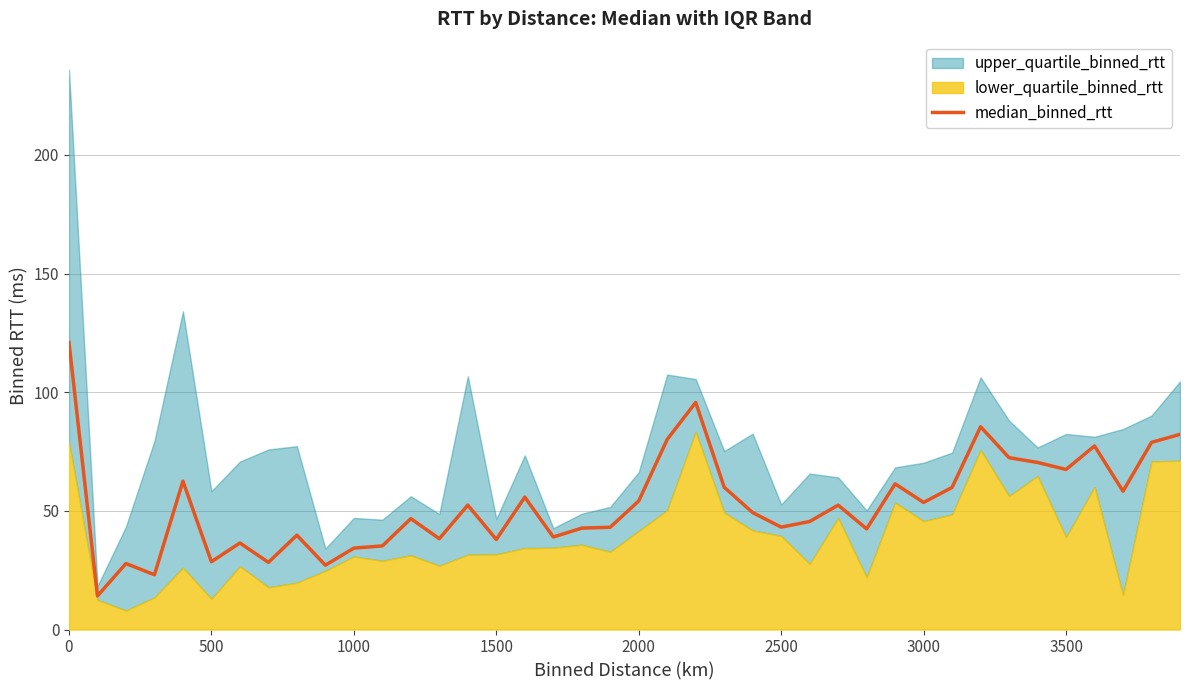

What is the maximum value for median_binned_rtt?

121.0